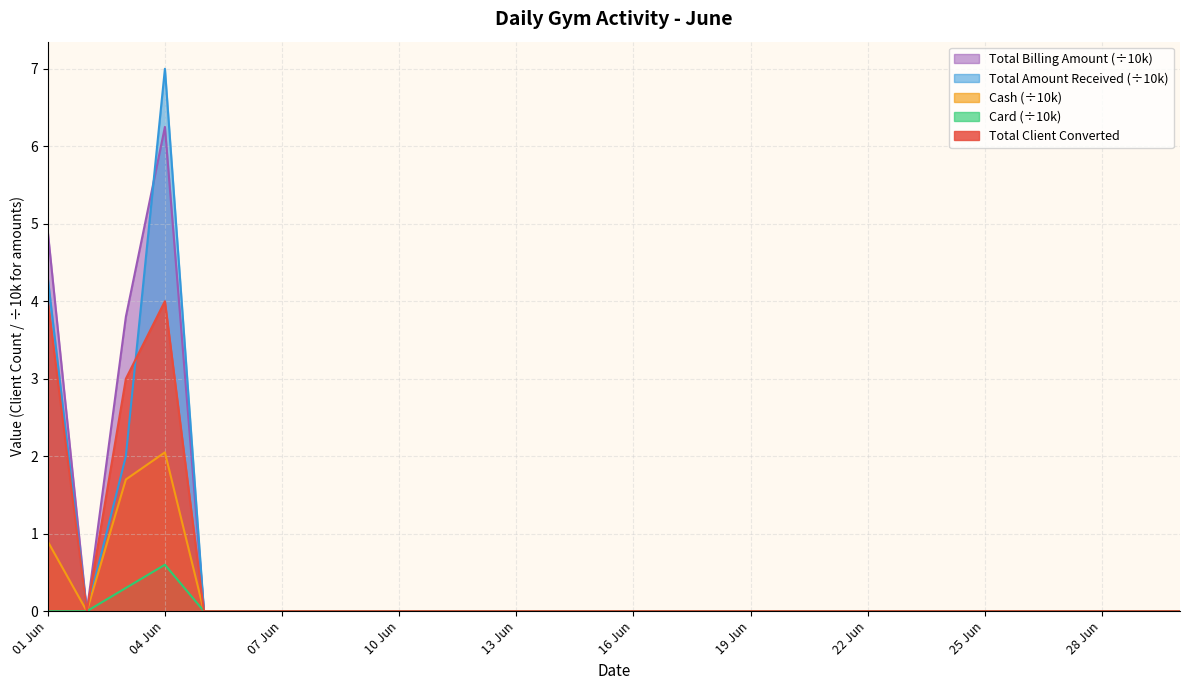

Where is Total Client Converted nearest to the value 2?

03 Jun